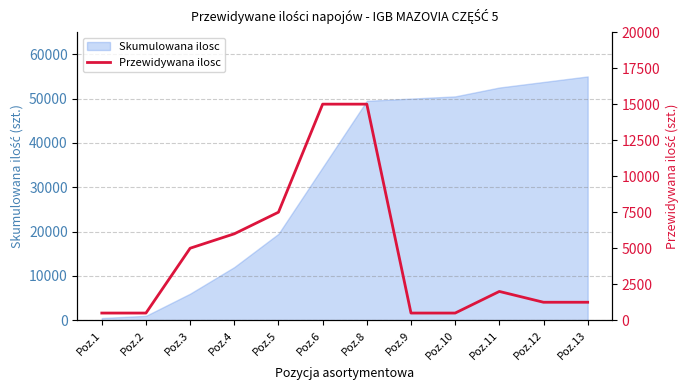

How many lines are shown in the chart?

1